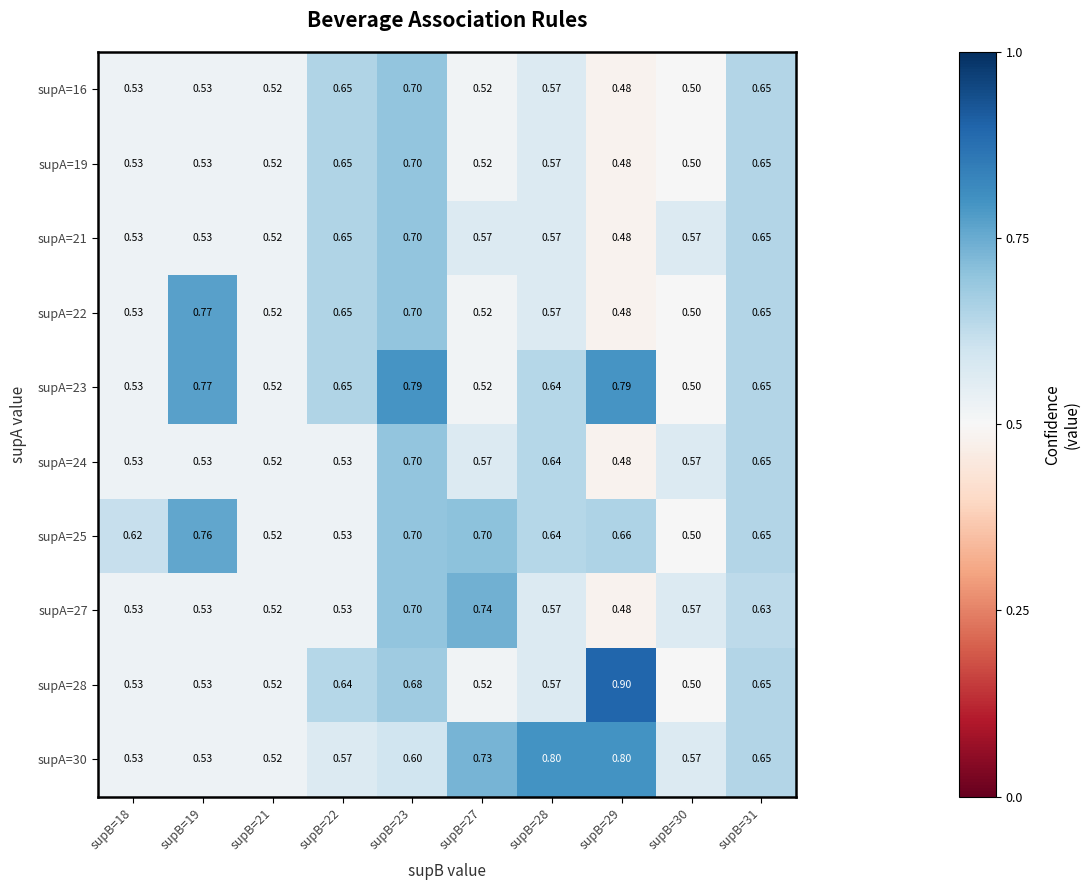

At which category does the chart reach its minimum across all series?

supB=29